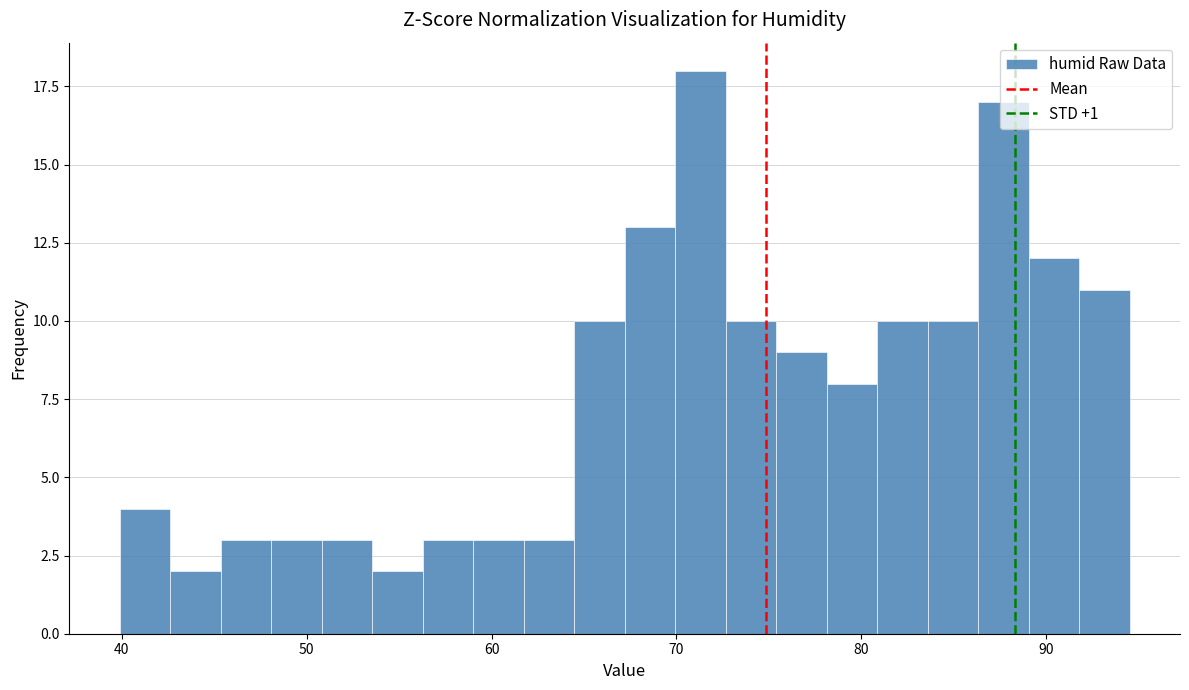

Around what value on the x-axis is the tallest bar? Give the approximate position of its centre, as read against the axis.

71